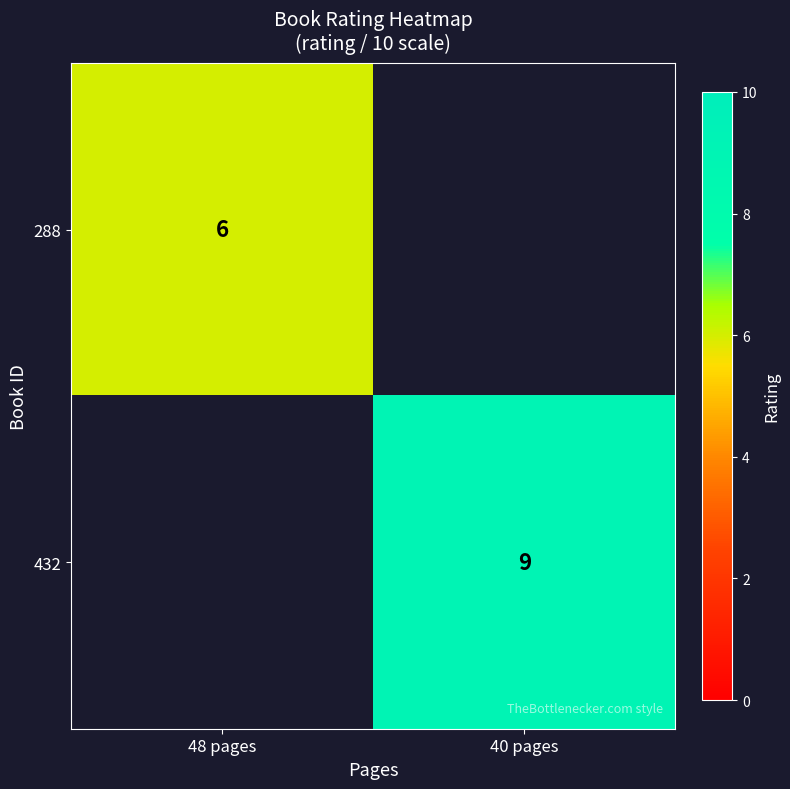

The 432 series shows 12 at 40 pages. True or false?

False